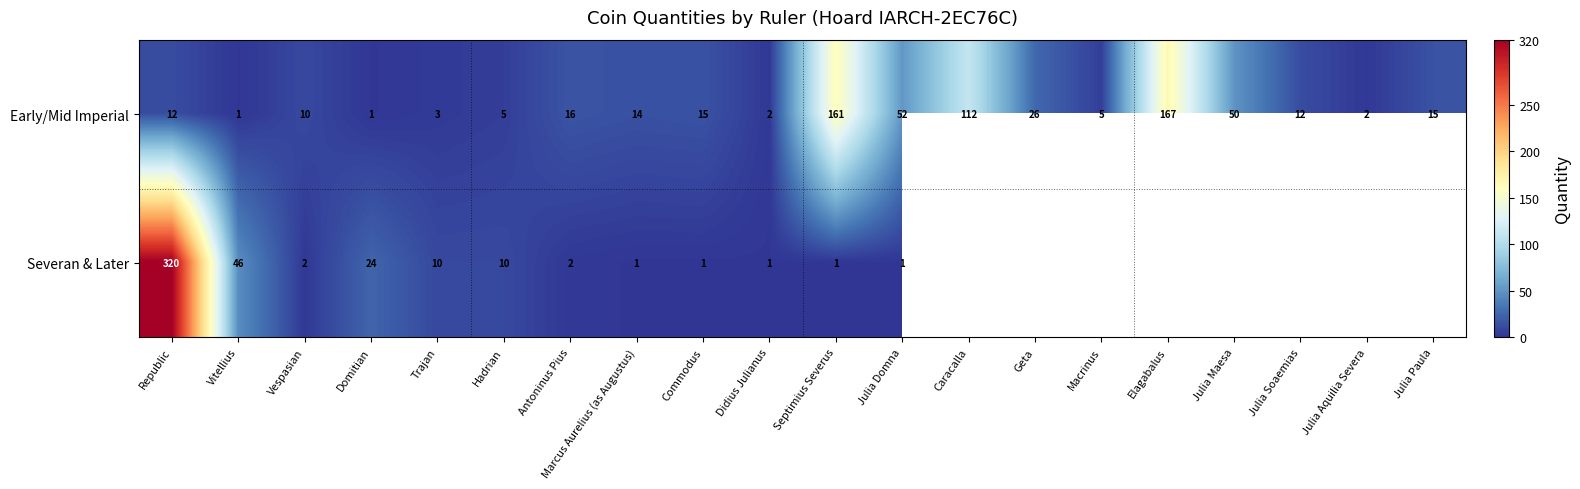

Between Commodus and Julia Soaemias, which is larger?

Commodus